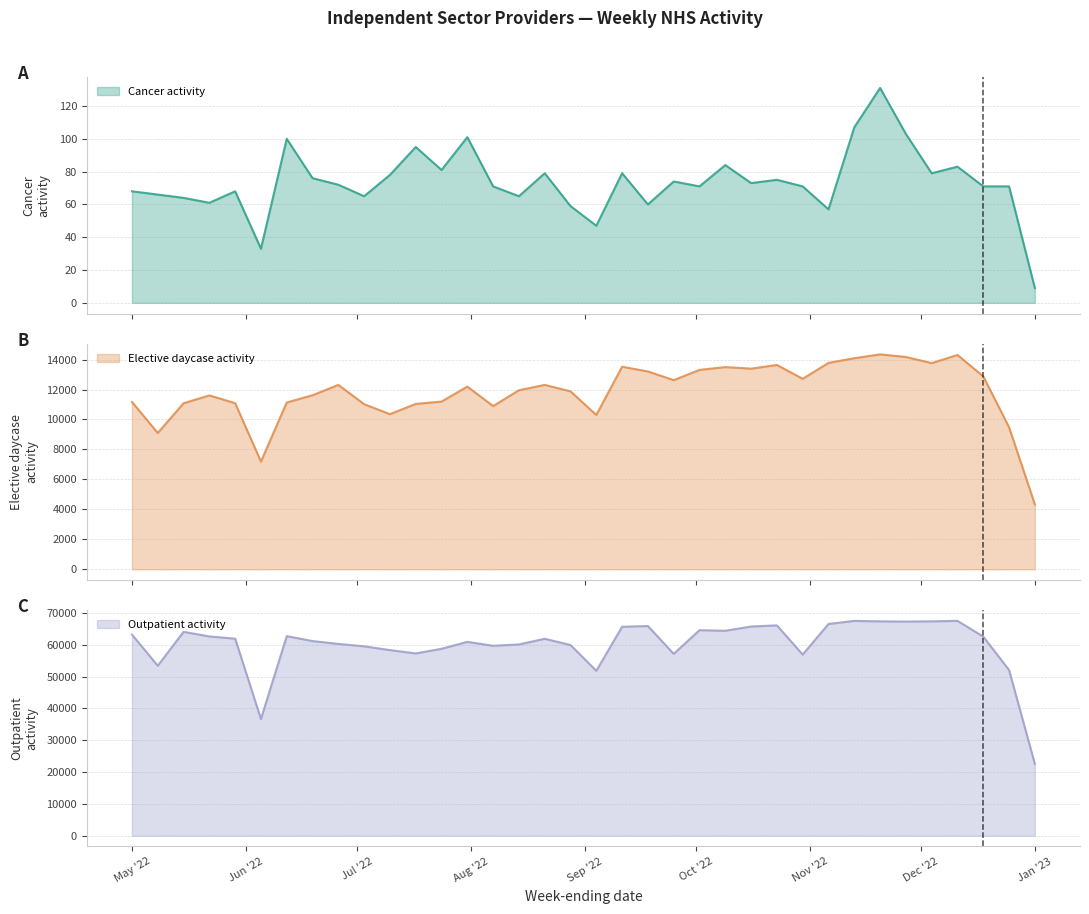

True or false: Cancer activity and Elective daycase activity intersect in this chart.

False